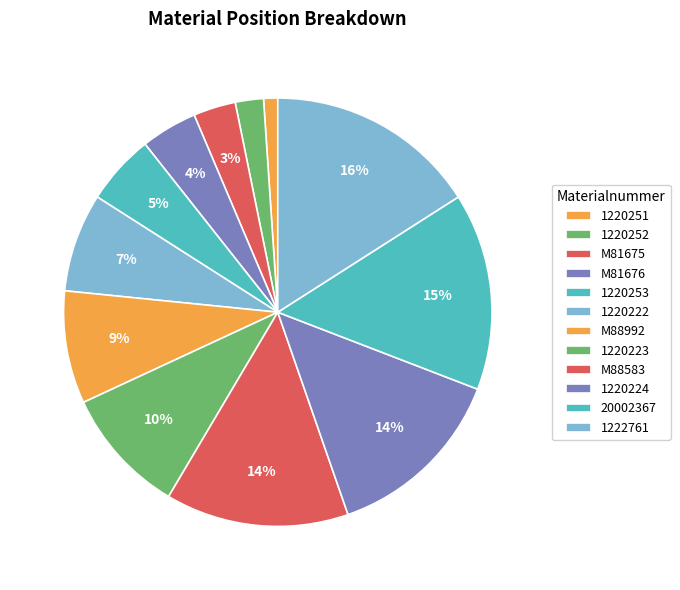

True or false: 1220222 accounts for 2% of the total.

False